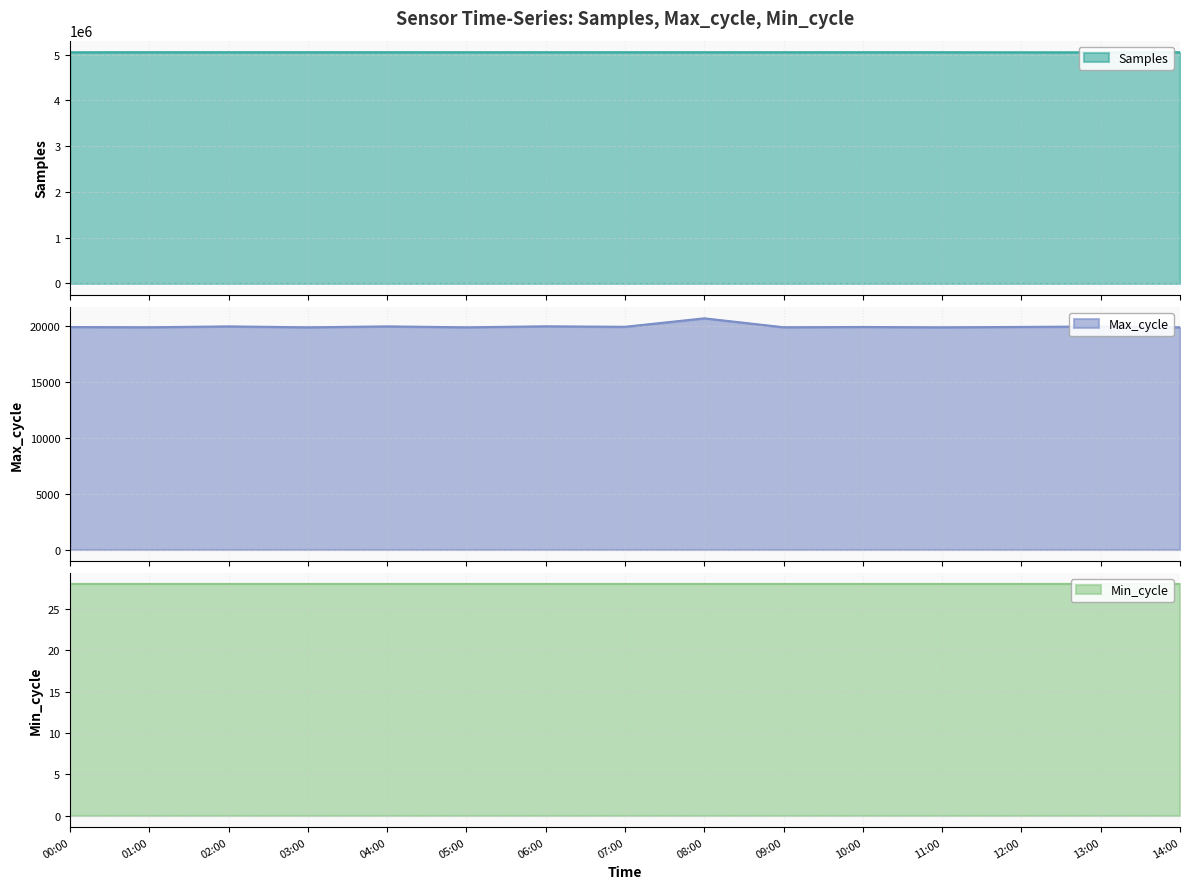

What is the value of the Samples point at the 15th from the left?

5053723